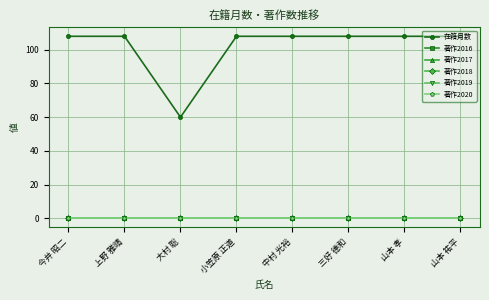

Does the chart have visible grid lines?

Yes